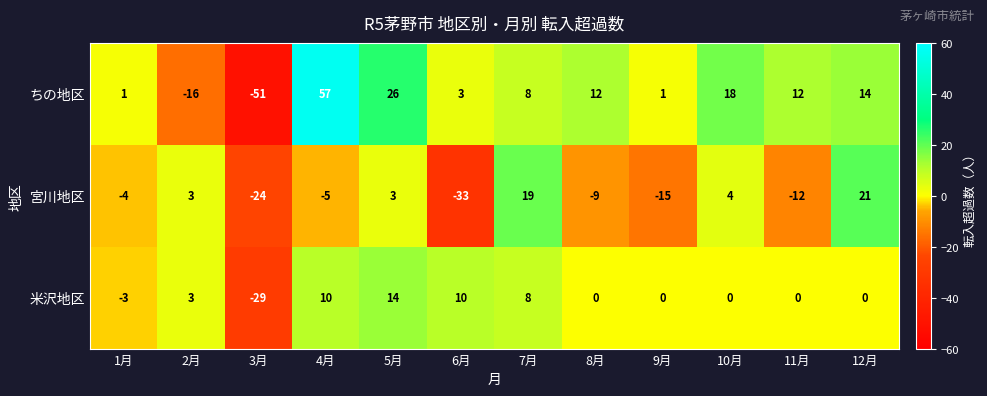

Is it true that 宮川地区 equals -12 at 11月?

True